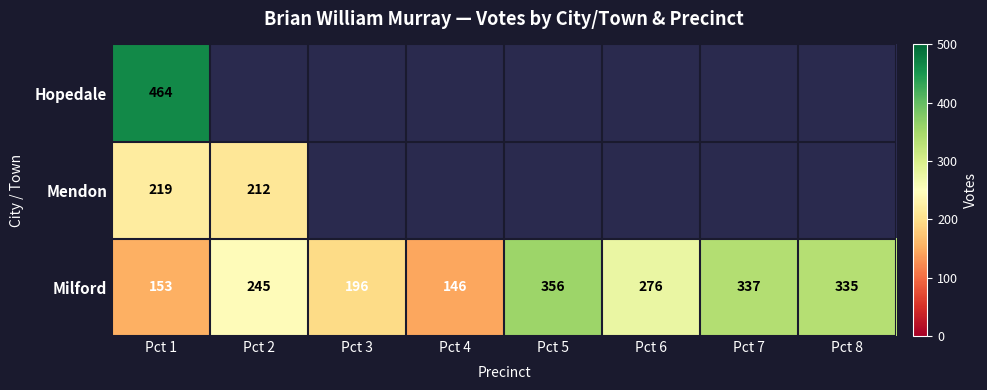

At Pct 1, list the series in order from largest to smallest.

Hopedale, Mendon, Milford